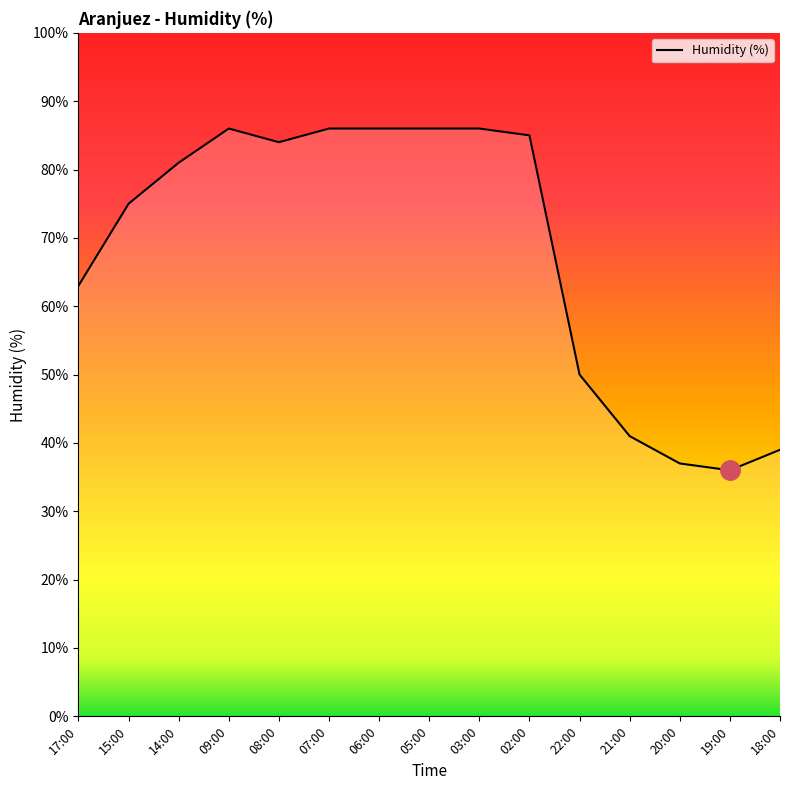

What position from the right is 02:00?

6